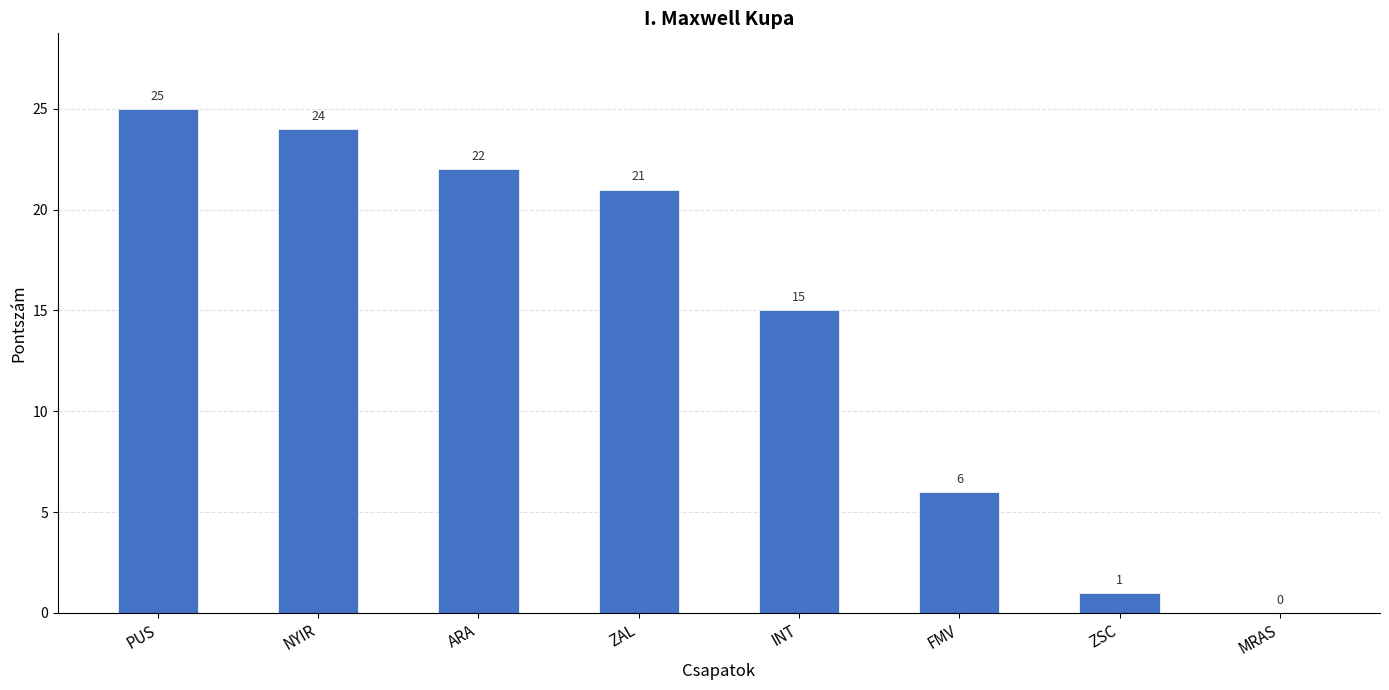

How many values are above zero?

7